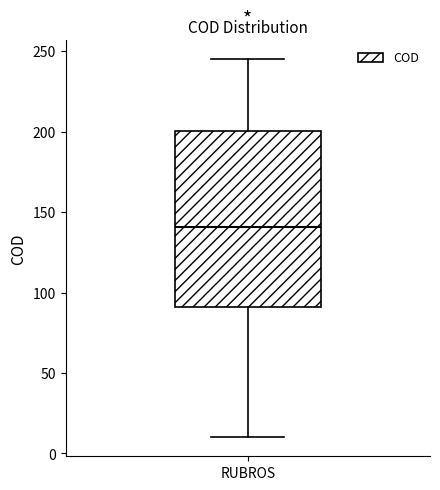

Where does the median line of the box for RUBROS sit on the y-axis? The values are not printed on the chart, so give them approximately, as read against the axis.

140